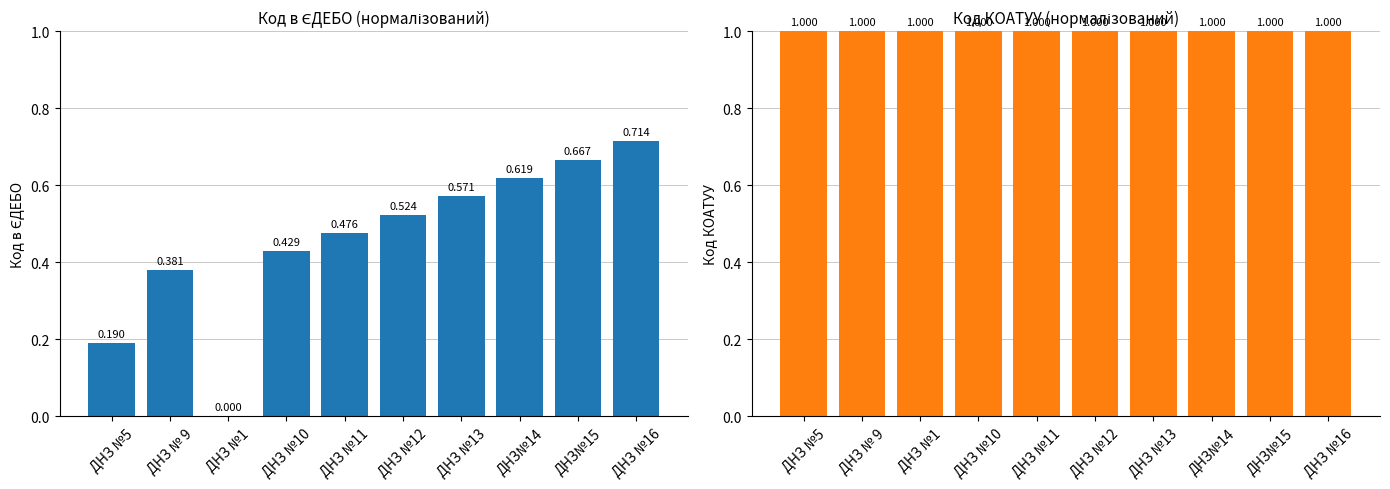

What is the label of the 3rd bar from the left?

ДНЗ №1